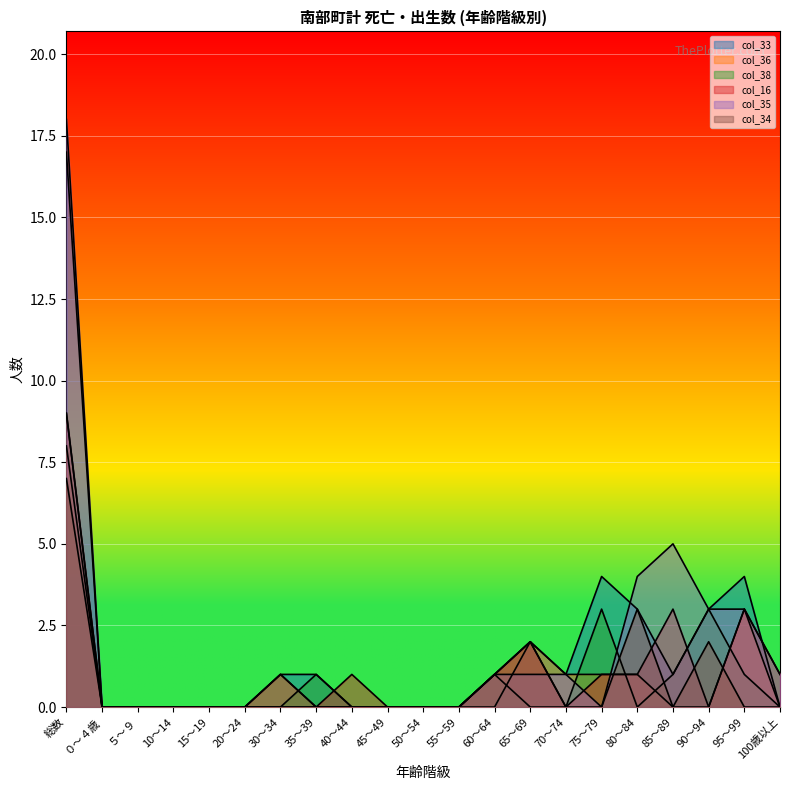

What position from the left is 100歳以上?

21